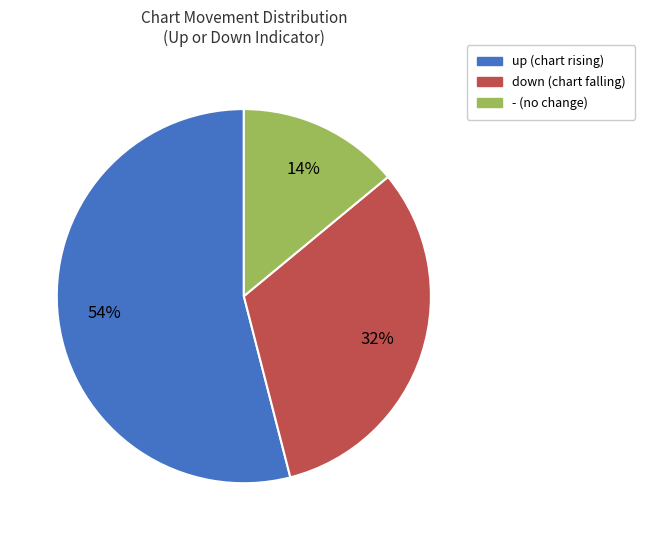

Which slice is the smallest?

-